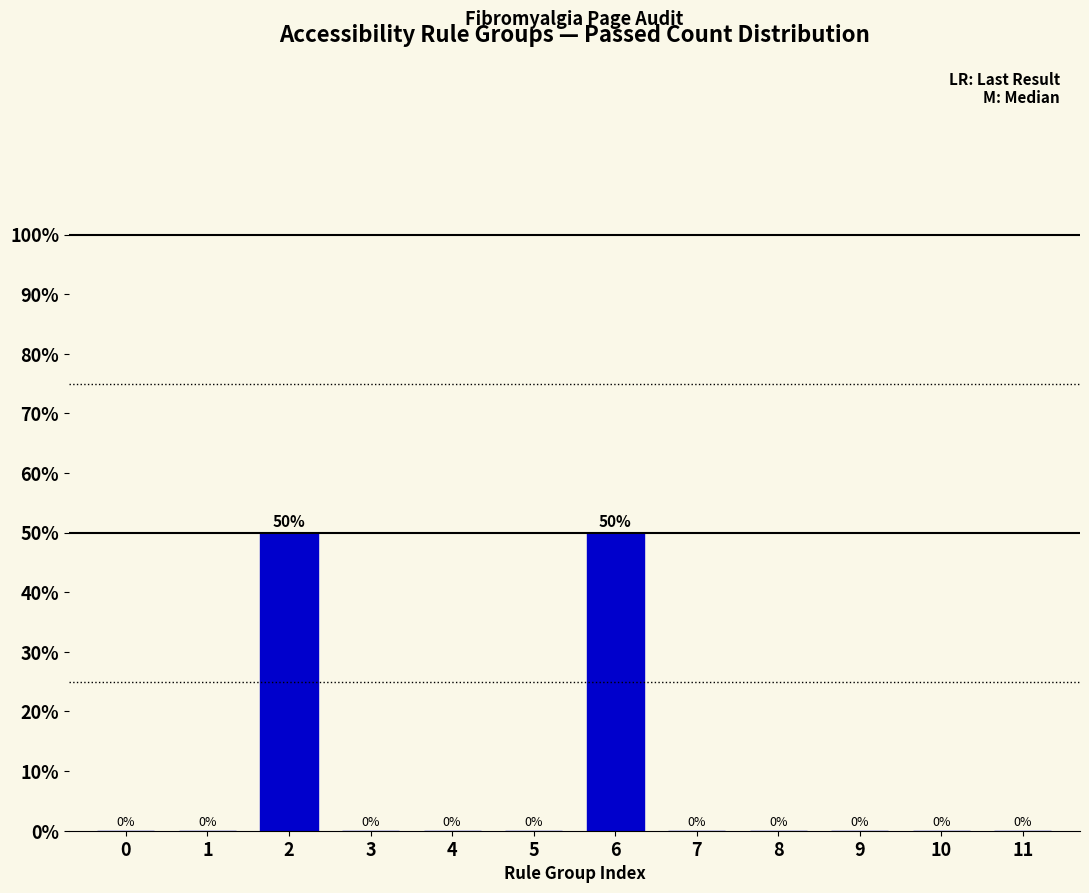

Reading right to left, transcribe all the data shown in this chart.

11=0	10=0	9=0	8=0	7=0	6=50	5=0	4=0	3=0	2=50	1=0	0=0